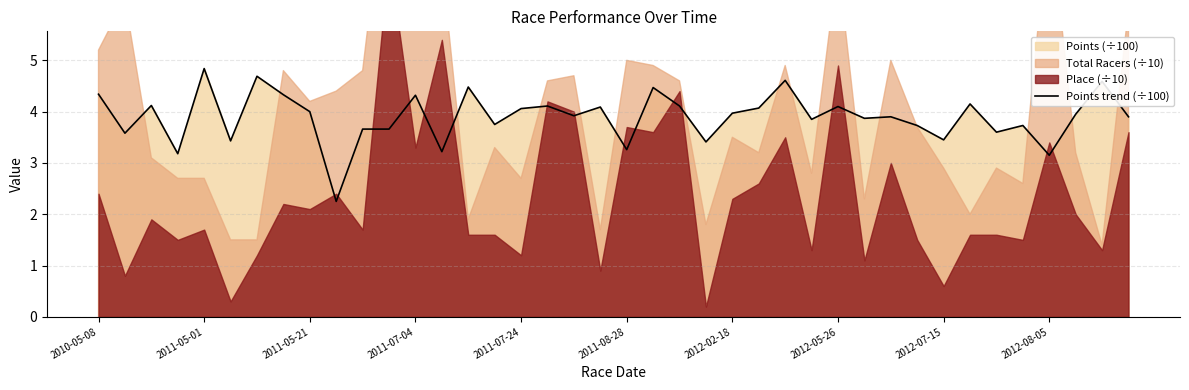

Does the chart have visible grid lines?

Yes